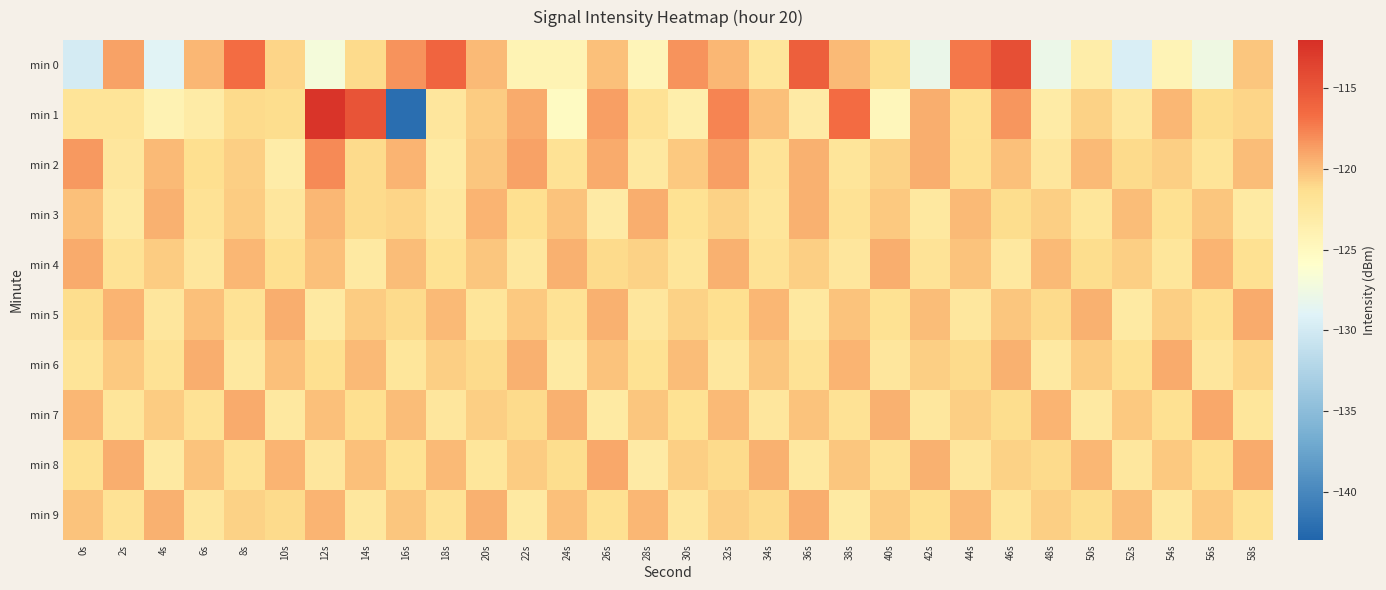

At which category is the sum across all series the highest?

46s